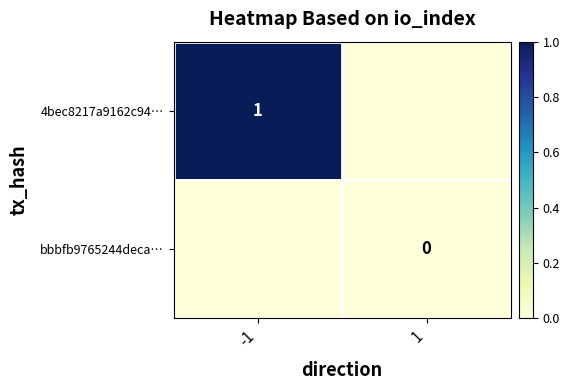

The 4bec8217a9162c94… series shows 2 at -1. True or false?

False